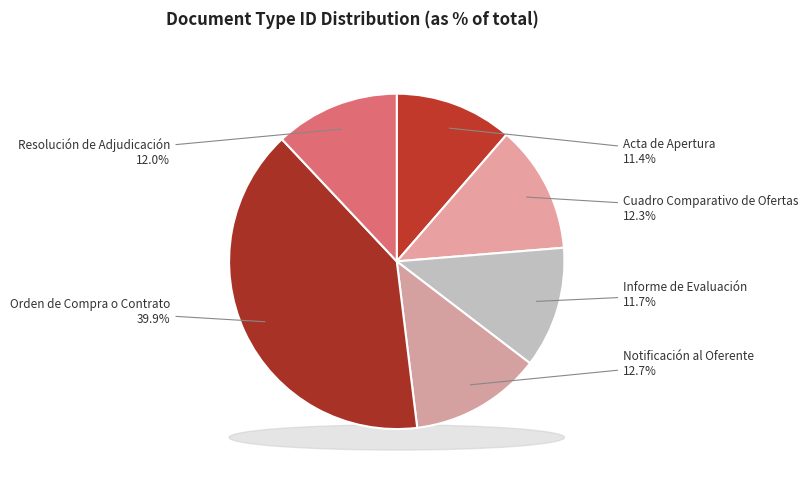

What is the smallest slice in the pie chart?

Acta de Apertura